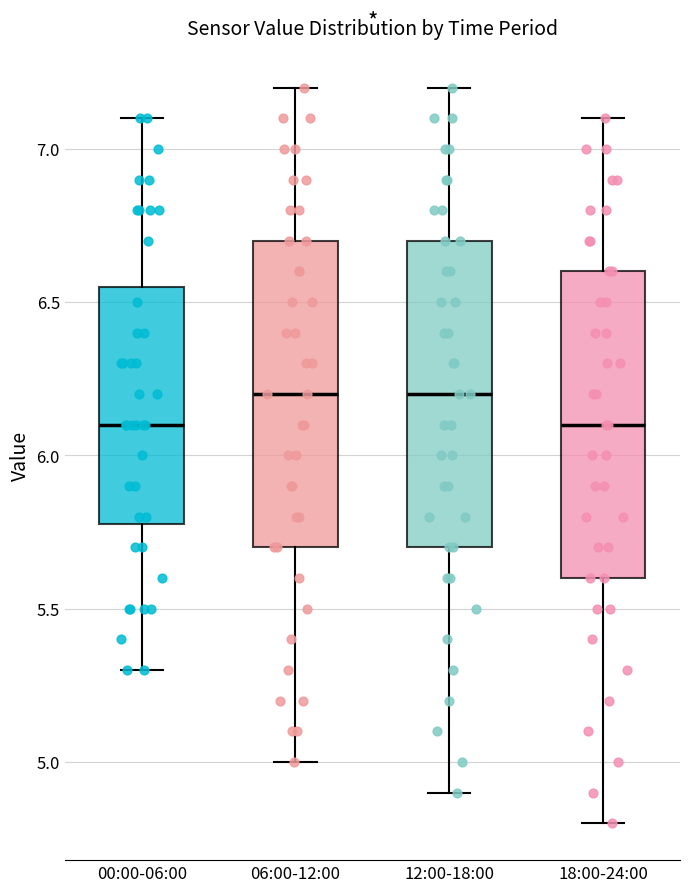

Where is the upper edge of the box for 12:00-18:00 on the y-axis? The values are not printed on the chart, so give them approximately, as read against the axis.

6.70